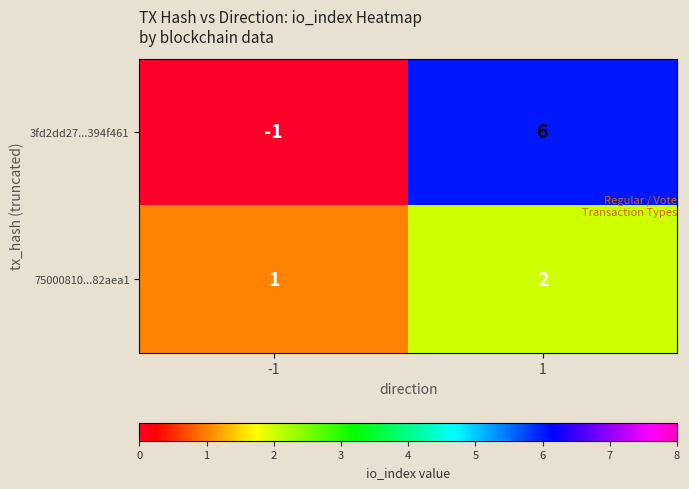

List the series in order of their peak value, highest first.

3fd2dd27...394f461, 75000810...82aea1